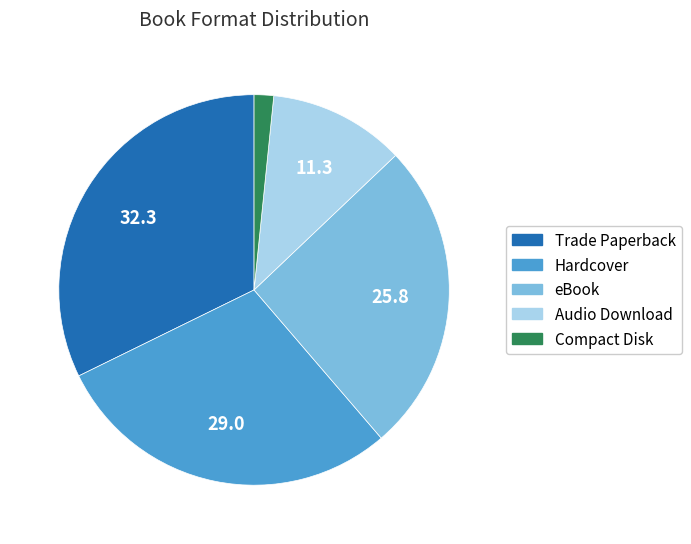

Between eBook and Audio Download, which is larger?

eBook